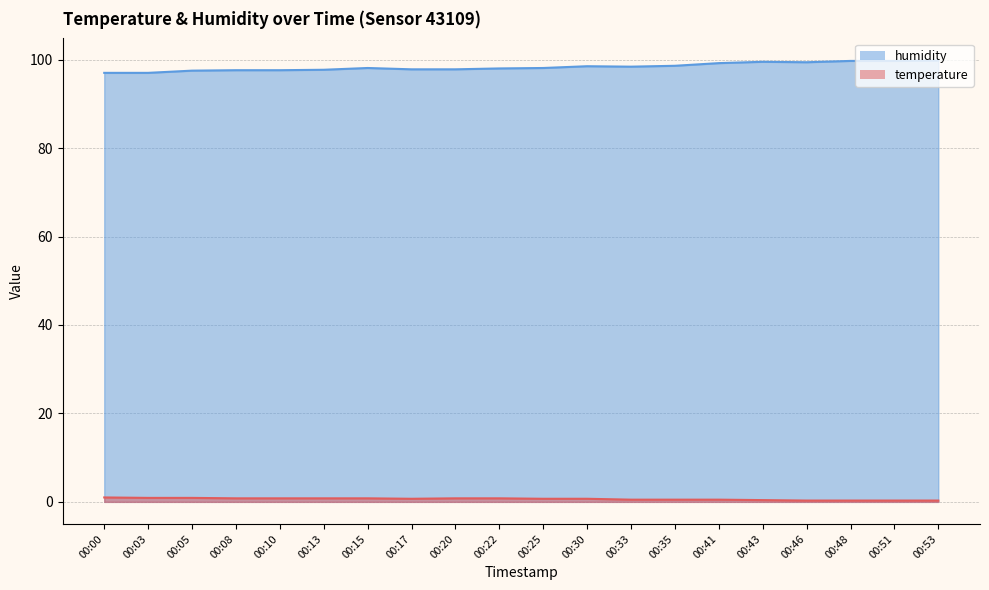

True or false: humidity has more than 1 interior local peaks.

True